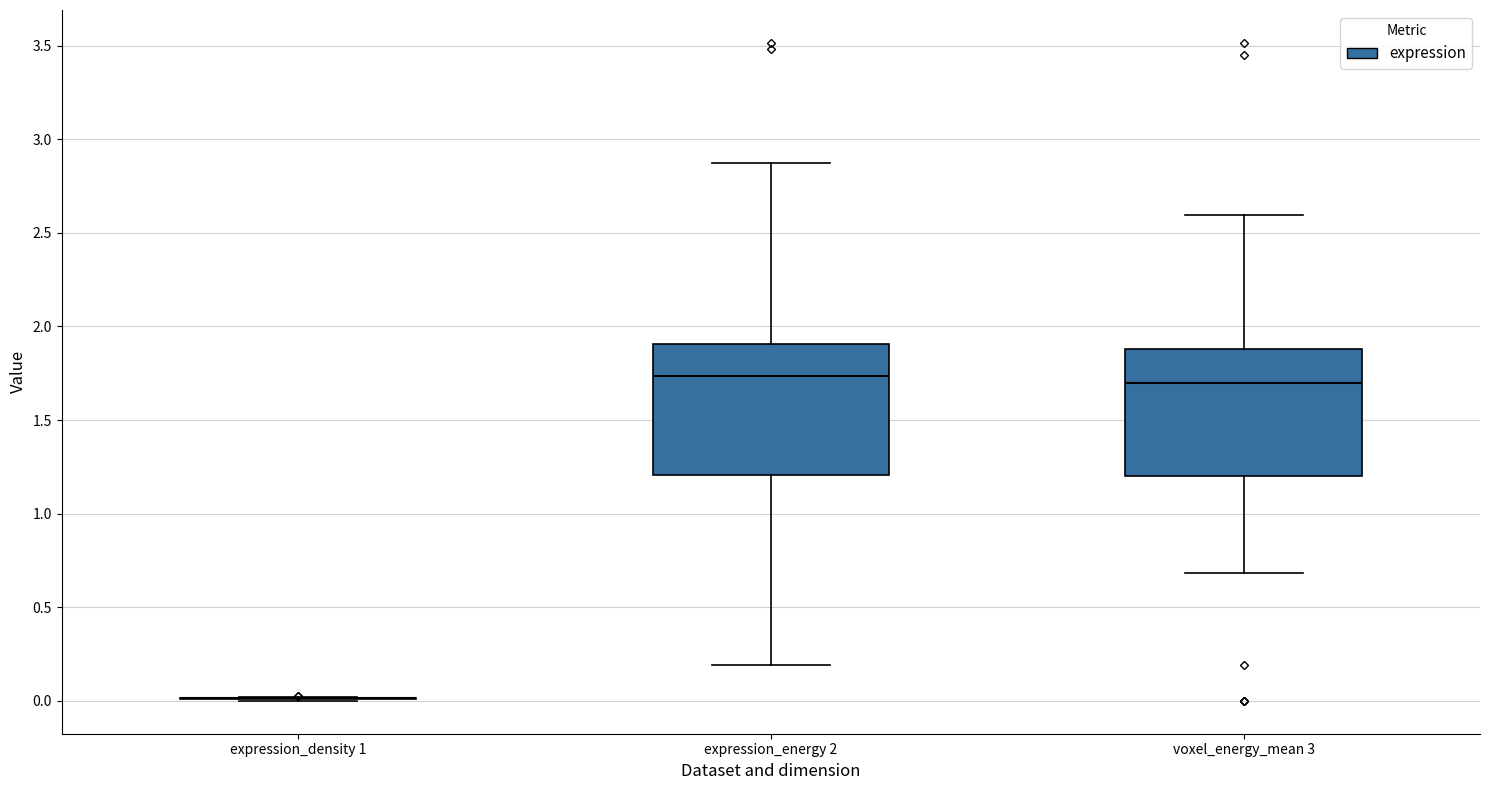

Reading left to right, read every box against the y-axis: the position of its median line, the range the box covers, and the ends of its whiskers. The values are not printed on the chart, so give them approximately, as read against the axis.

expression_density 1: box collapsed to a line at 0.00, whiskers 0.00 to 0.00
expression_energy 2: median 1.75, box 1.20 to 1.90, whiskers 0.20 to 2.85
voxel_energy_mean 3: median 1.70, box 1.20 to 1.90, whiskers 0.70 to 2.60